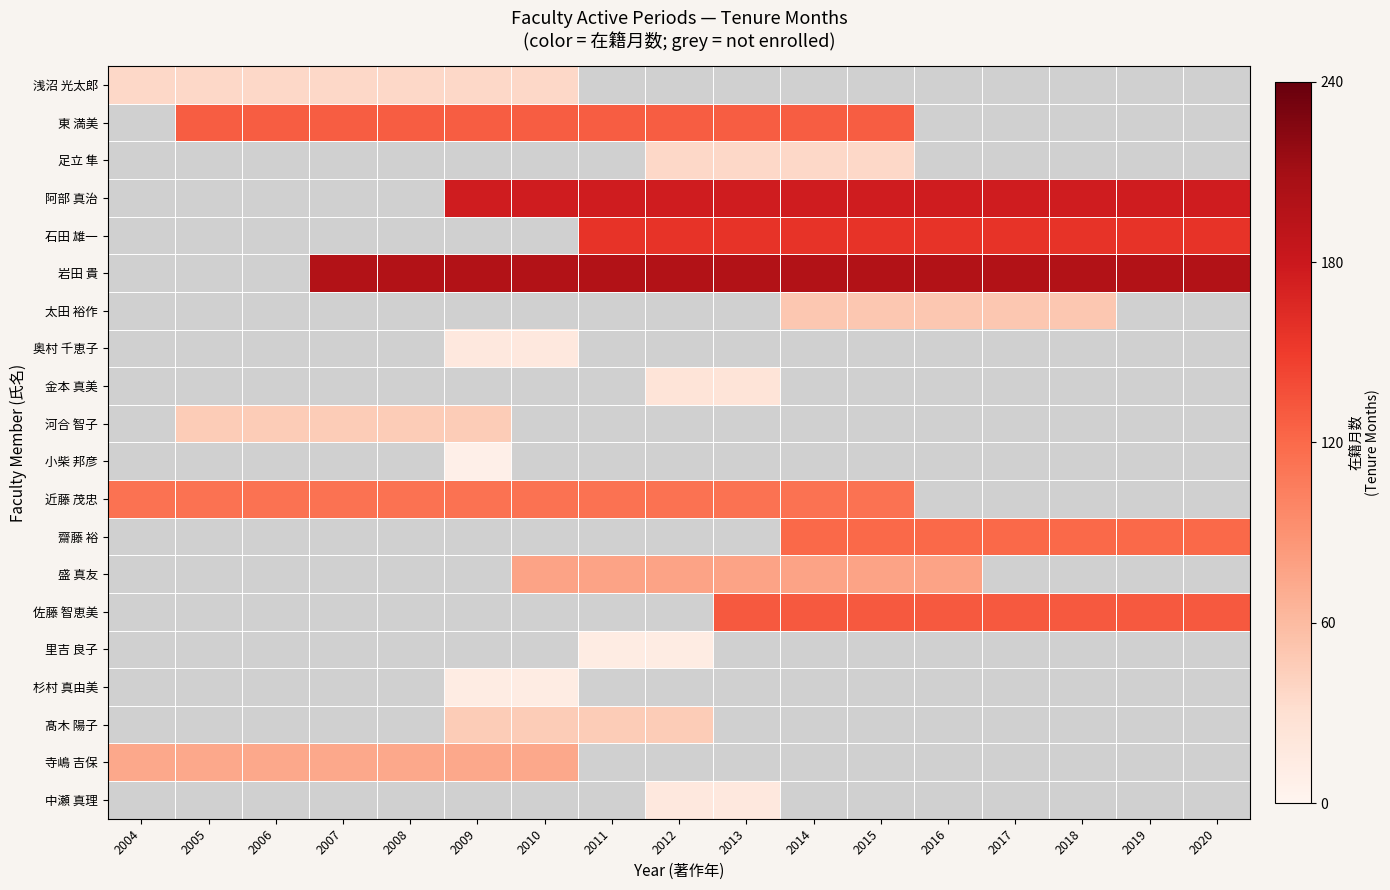

At how many categories does at least one series exceed 39?

17